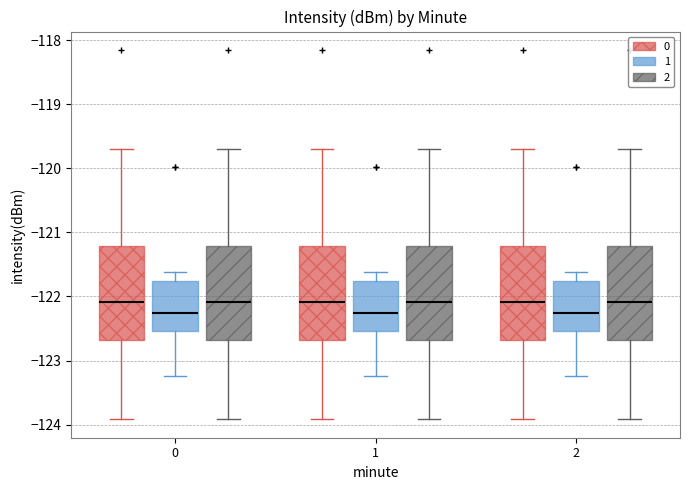

Reading left to right, transcribe this box plot: for each box, give where its median line is, the range the box spans, and where its two whiskers end, as read against the y-axis. The values are not printed on the chart, so give them approximately, as read against the axis.

0 (0): median -122.1, box -122.7 to -121.2, whiskers -123.9 to -119.7
0 (1): median -122.3, box -122.5 to -121.8, whiskers -123.2 to -121.6
0 (2): median -122.1, box -122.7 to -121.2, whiskers -123.9 to -119.7
1 (0): median -122.1, box -122.7 to -121.2, whiskers -123.9 to -119.7
1 (1): median -122.3, box -122.5 to -121.8, whiskers -123.2 to -121.6
1 (2): median -122.1, box -122.7 to -121.2, whiskers -123.9 to -119.7
2 (0): median -122.1, box -122.7 to -121.2, whiskers -123.9 to -119.7
2 (1): median -122.3, box -122.5 to -121.8, whiskers -123.2 to -121.6
2 (2): median -122.1, box -122.7 to -121.2, whiskers -123.9 to -119.7